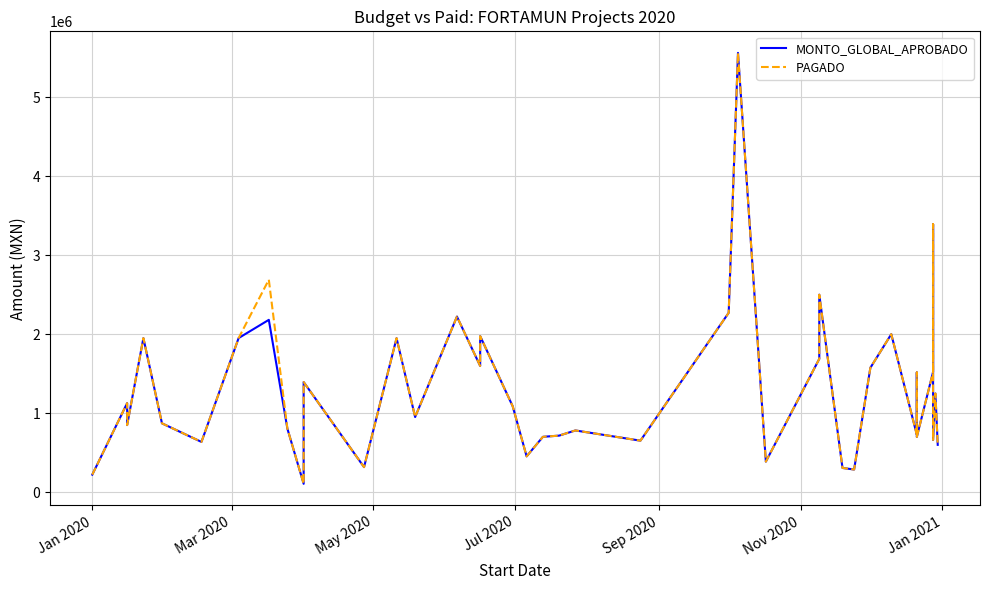

Reading left to right, what are all the values shown in this chart?

MONTO_GLOBAL_APROBADO: 223061.0	1127660.9	850000.0	1950349.9	871927.1	636918.2	1950881.6	2181270.5	804610.4	107083.2	1394446.3	318164.9	1949466.4	951876.9	2222556.6	1597962.2	1975367.8	1088245.8	454157.2	701367.8	716680.3	782024.1	652869.6	2270553.2	5558836.4	387342.8	1687461.7	2499618.6	307579.1	287705.5	1575031.7	2000000.0	727968.4	1515629.3	699900.0	1521297.1	3389889.4	661561.2	1250000.0	600000.0
PAGADO: 223061.0	1127660.9	850000.0	1950349.9	871927.1	636918.2	1950881.6	2689071.4	804610.4	107083.2	1394446.3	318164.9	1949466.4	951876.9	2222556.6	1597962.2	1975367.8	1088245.8	454157.2	701367.8	716680.3	782024.1	652869.6	2270553.2	5558836.4	387342.8	1687461.7	2499618.6	307579.1	287705.5	1575031.7	2000000.0	727968.4	1515629.3	699900.0	1521297.1	3389889.4	661561.2	1250000.0	600000.0